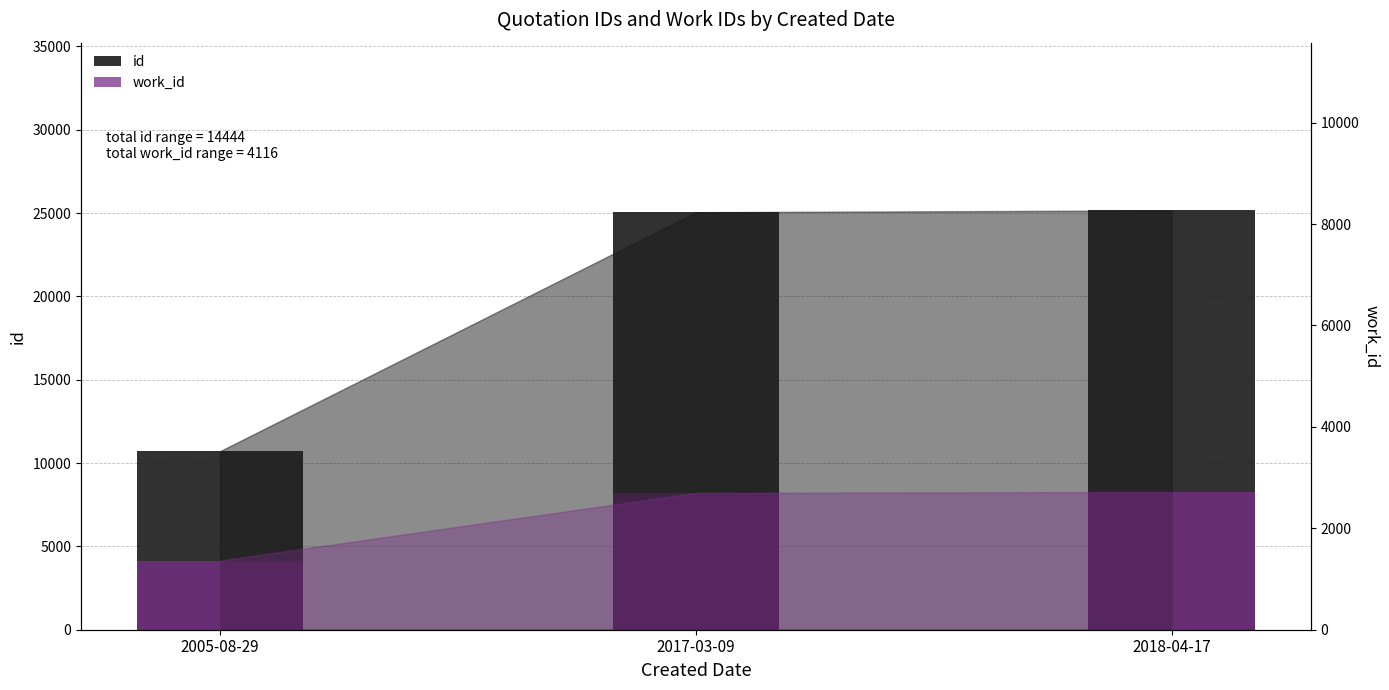

What is the label of the 3rd bar from the right?

2005-08-29